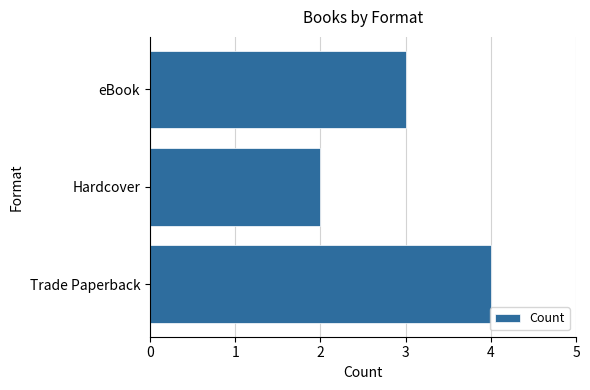

Count the number of categories in the chart.

3